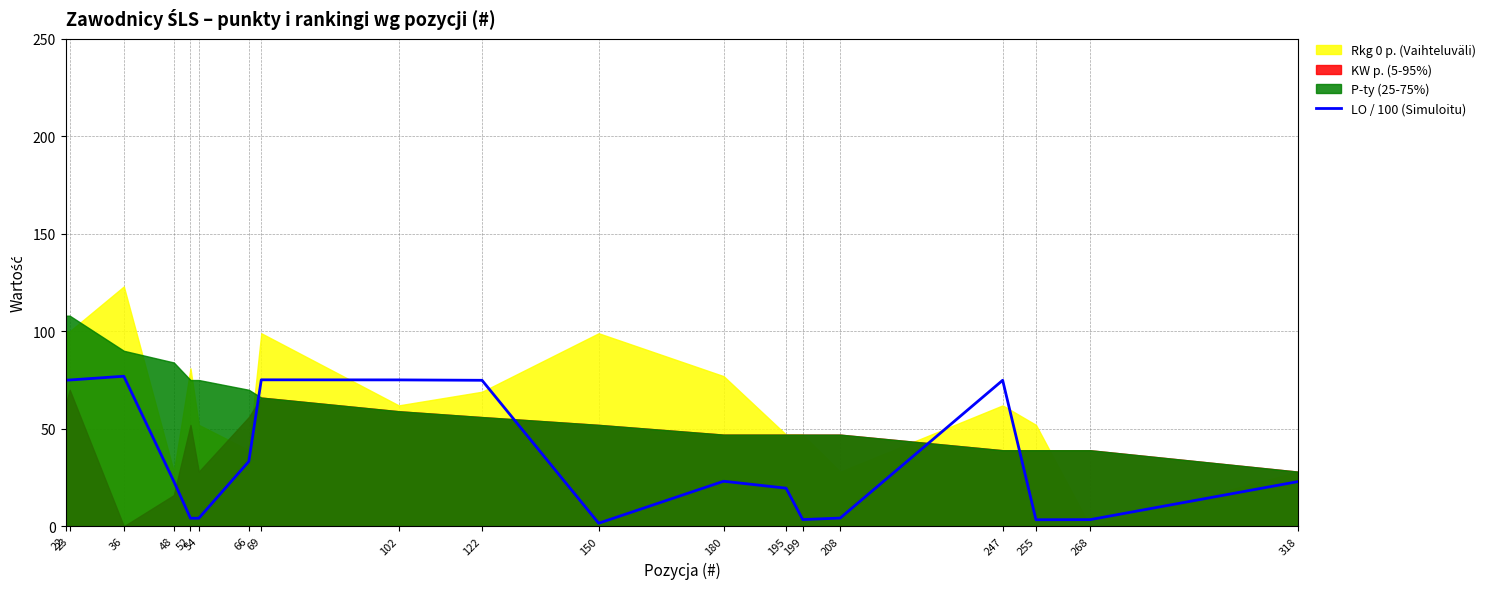

True or false: the data shows 3.4 at 199.

True